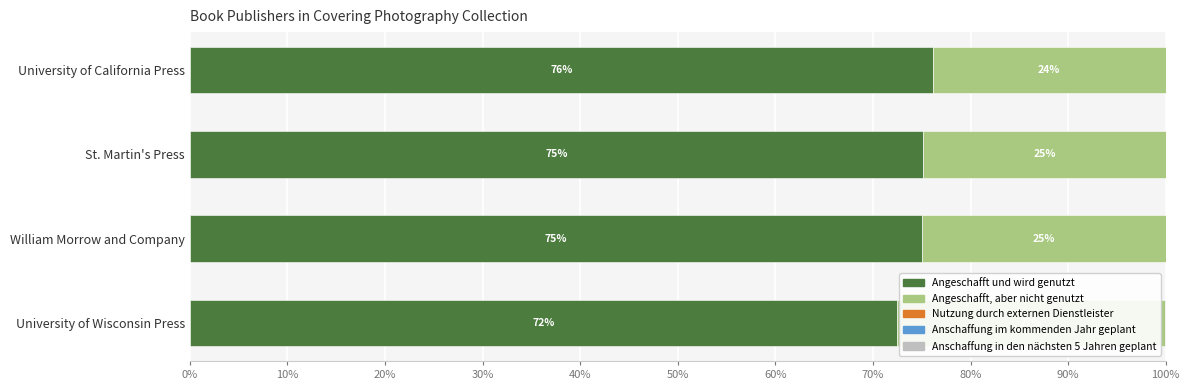

What is the total value across all series at University of California Press?

100.0